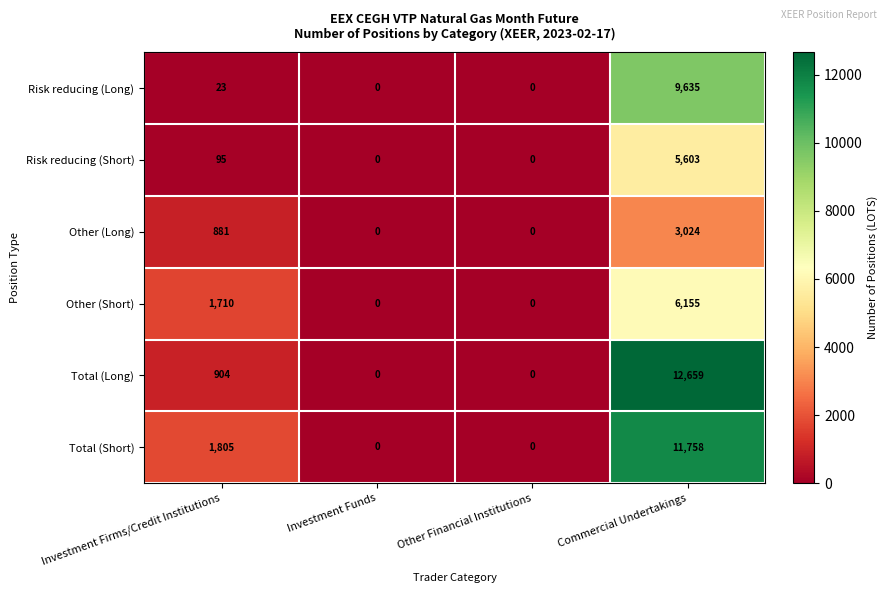

Reading left to right, list all the values displayed in this chart.

Risk reducing (Long): 23	0	0	9635
Risk reducing (Short): 95	0	0	5603
Other (Long): 881	0	0	3024
Other (Short): 1710	0	0	6155
Total (Long): 904	0	0	12659
Total (Short): 1805	0	0	11758